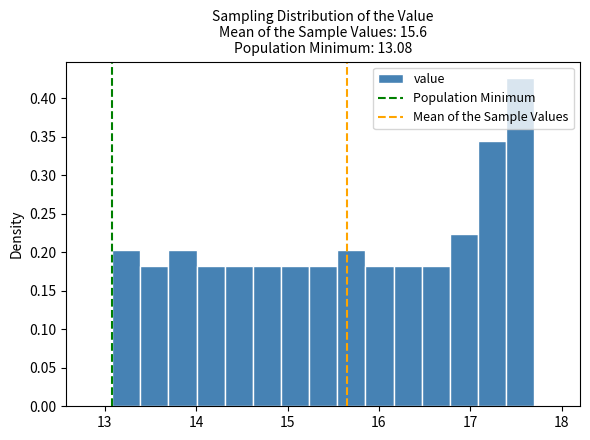

Around what value on the x-axis is the tallest bar? Give the approximate position of its centre, as read against the axis.

17.5